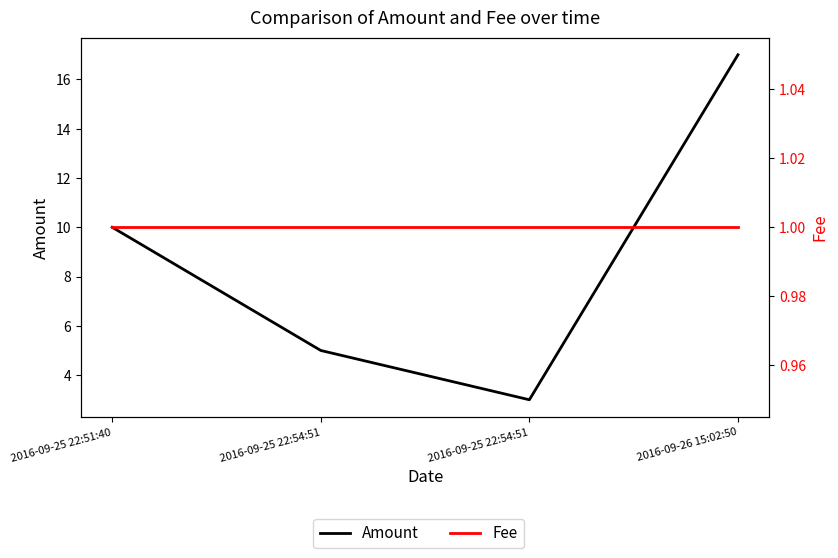

True or false: Fee has more than 1 points higher than both neighbors.

False